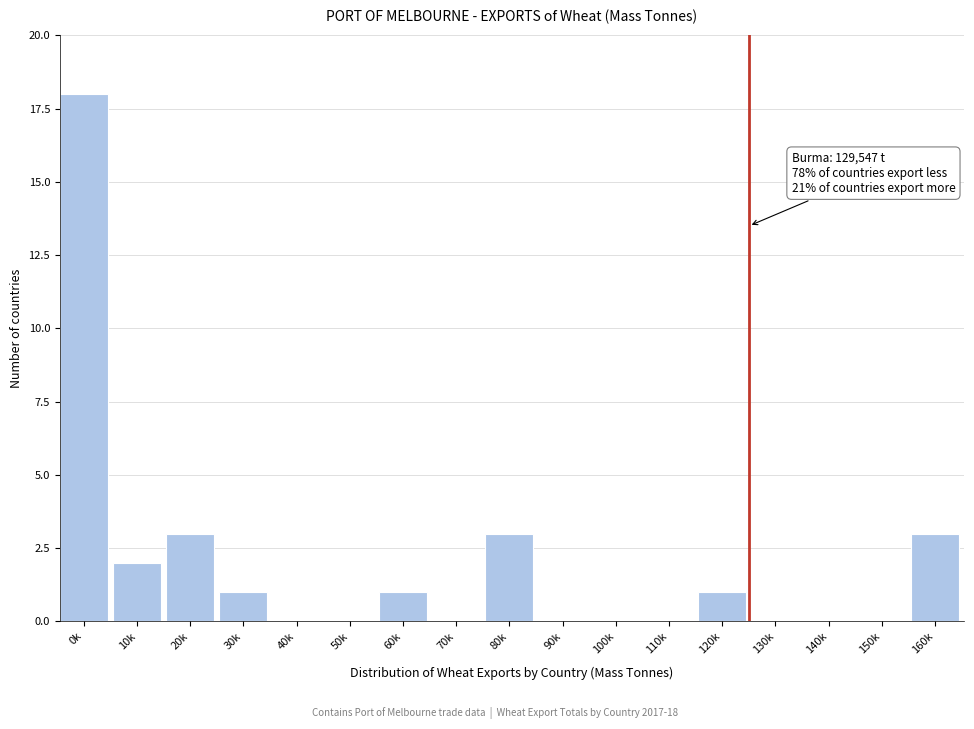

Reading left to right, what are all the values shown in this chart?

0k=18	10k=2	20k=3	30k=1	40k=0	50k=0	60k=1	70k=0	80k=3	90k=0	100k=0	110k=0	120k=1	130k=0	140k=0	150k=0	160k=3